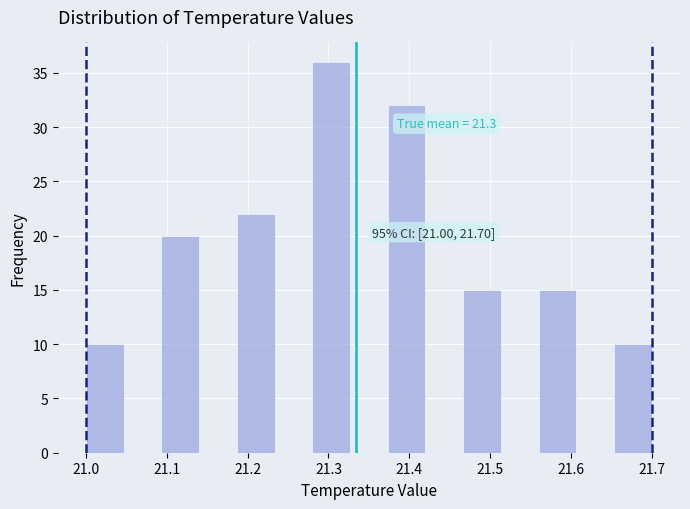

Which range on the x-axis has the tallest bar?

21.28 to 21.33